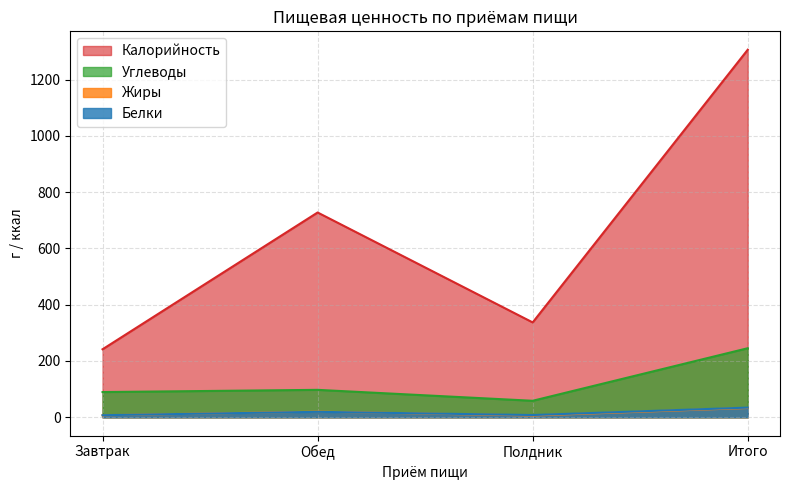

How many values in the Углеводы series are below 97?

2